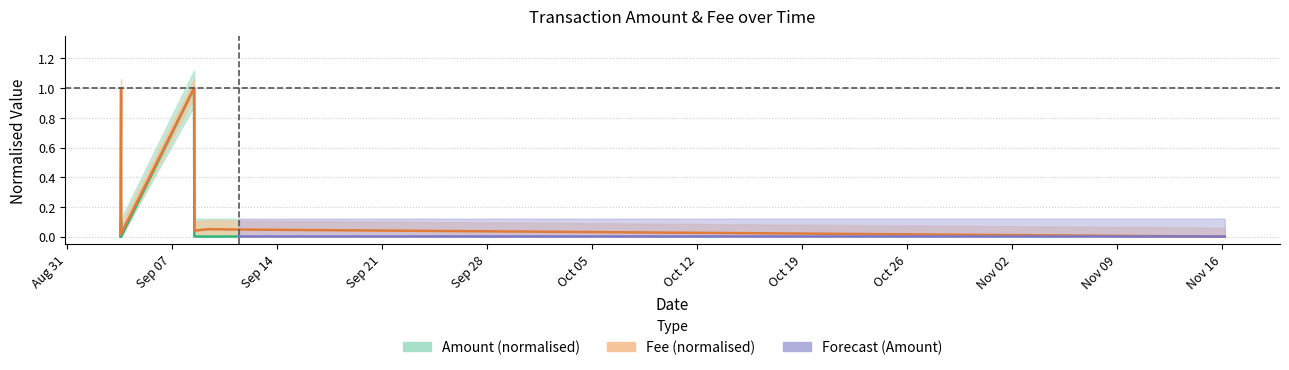

Does the chart display data point markers on the line(s)?

No